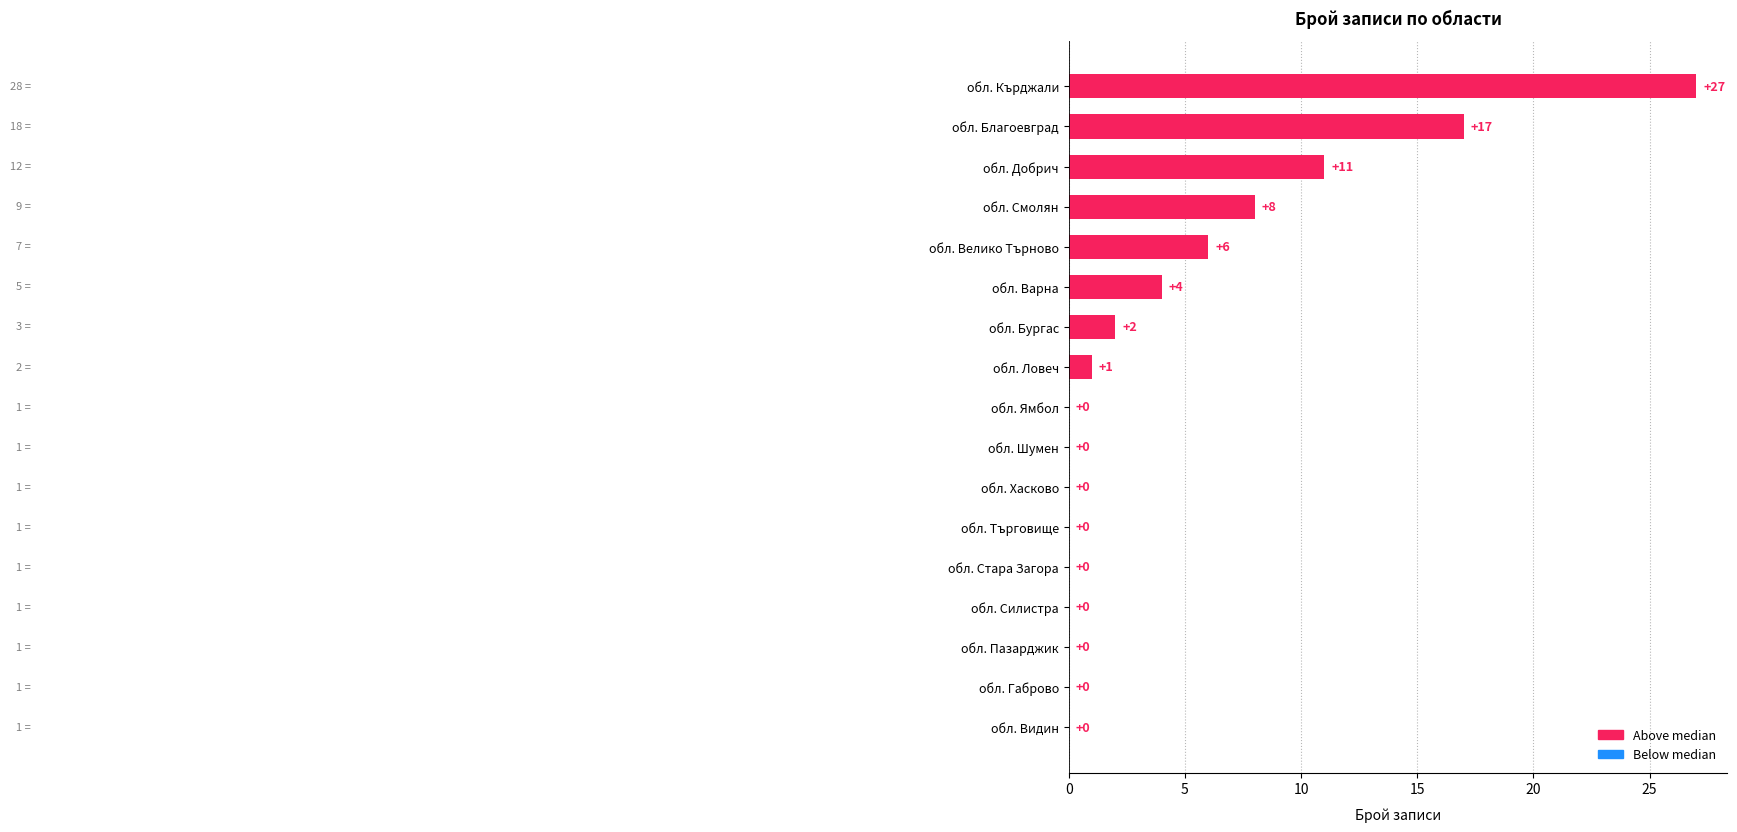

True or false: the data shows 0 at обл. Стара Загора.

True